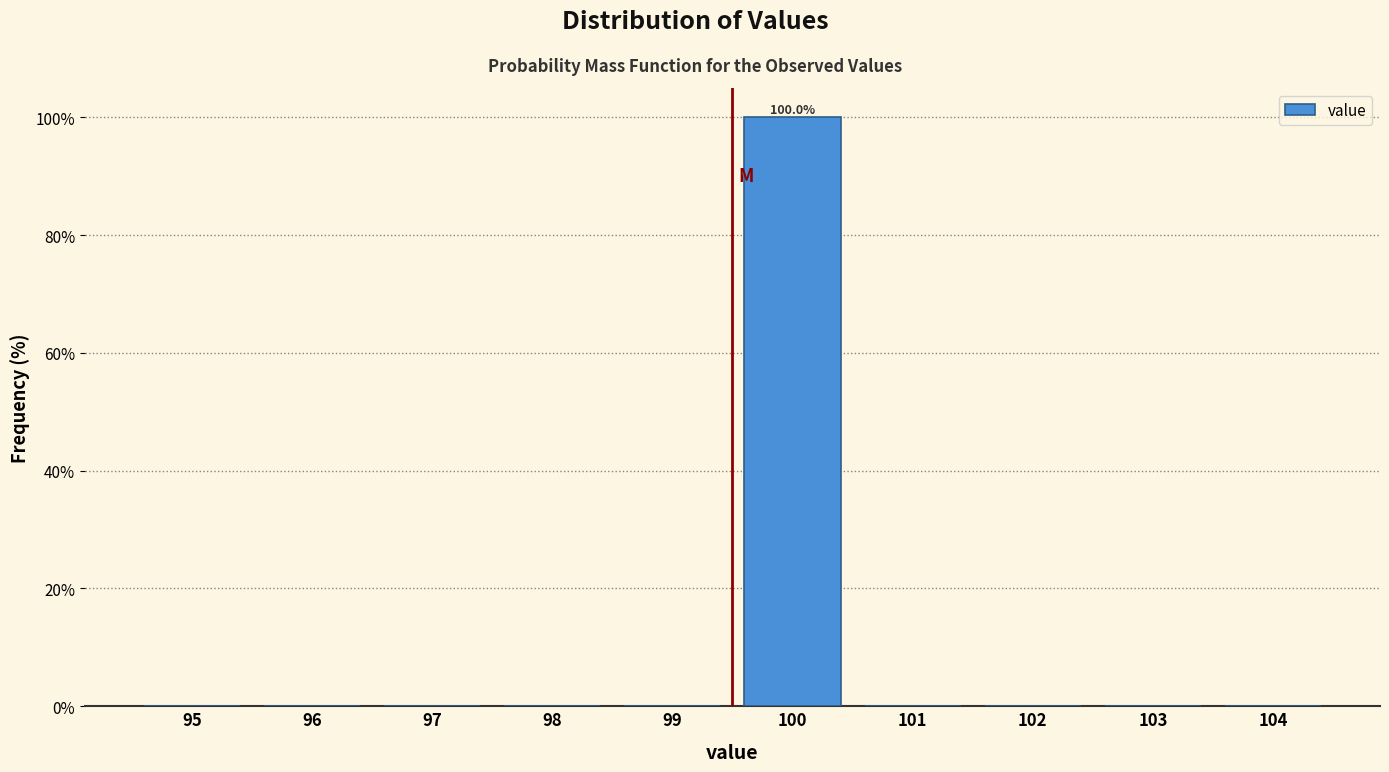

Reading right to left, what are all the values shown in this chart?

104=0	103=0	102=0	101=0	100=100	99=0	98=0	97=0	96=0	95=0